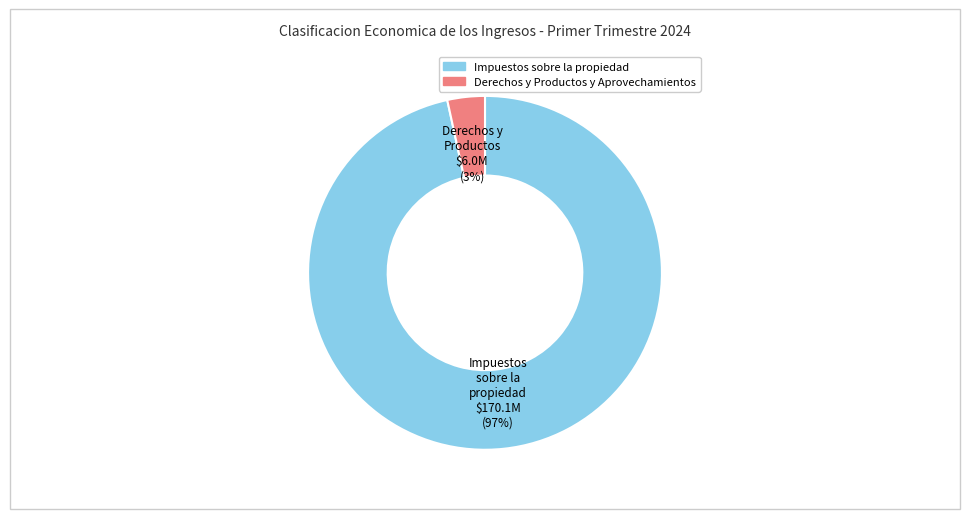

What is the smallest slice in the pie chart?

Derechos y Productos y Aprovechamientos